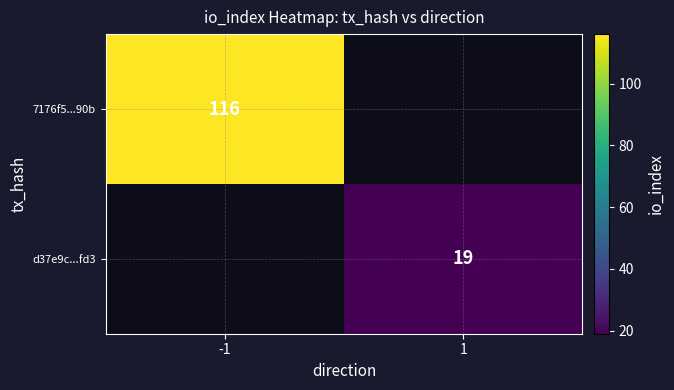

The 7176f5...90b series shows 165 at -1. True or false?

False